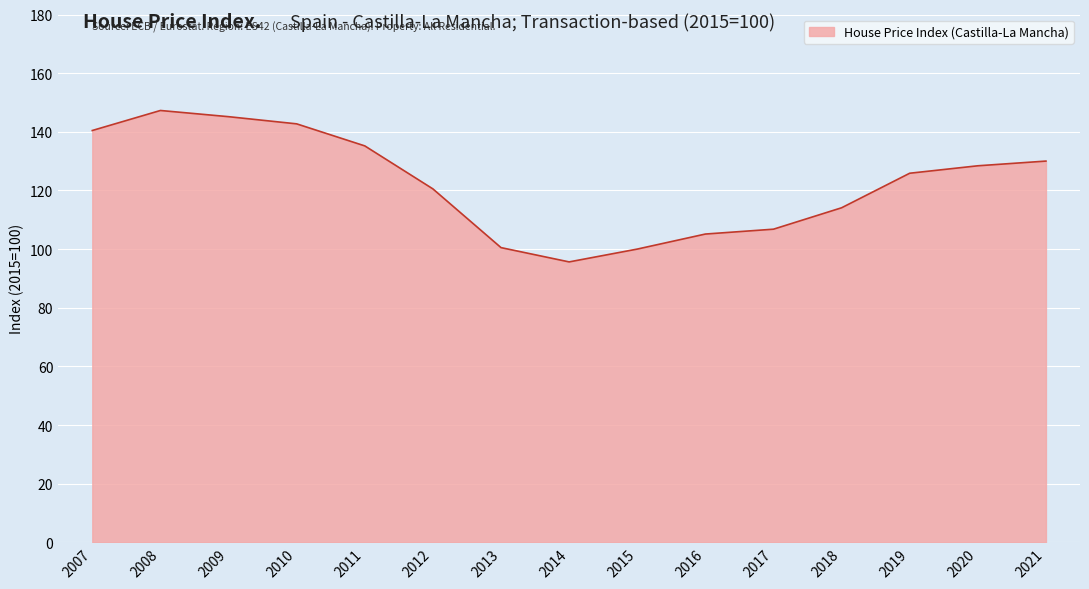

What is the minimum value shown in the chart?

95.6